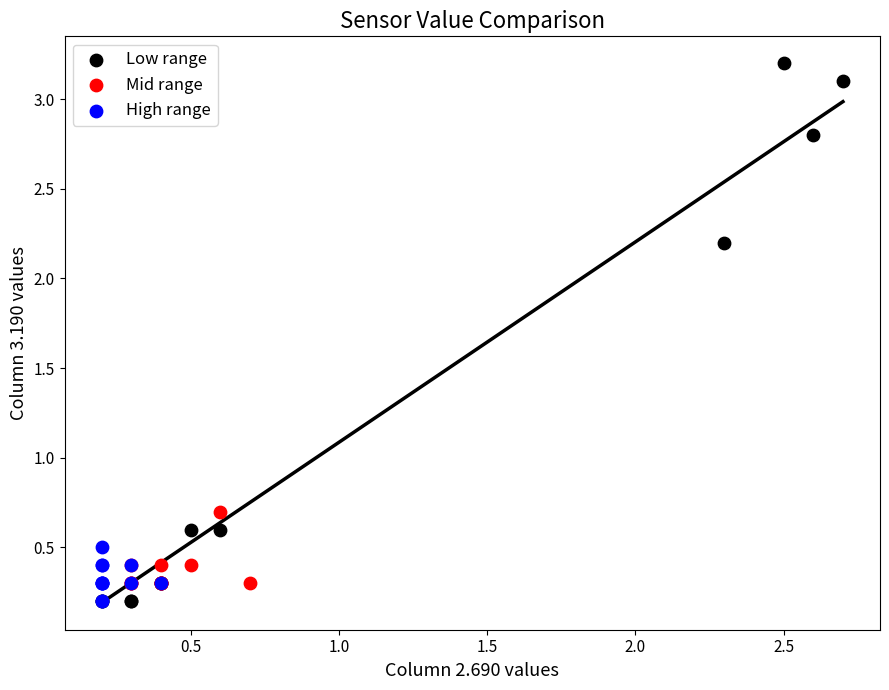

Which series has the widest spread of Y values?

Low range